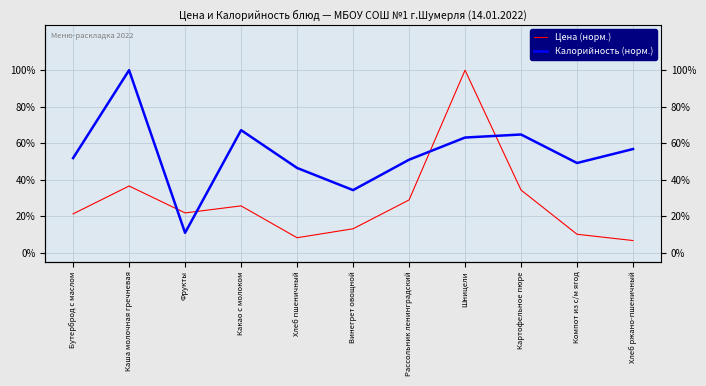

The value of Калорийность (норм.) at Бутерброд с маслом is 0.2. True or false?

False